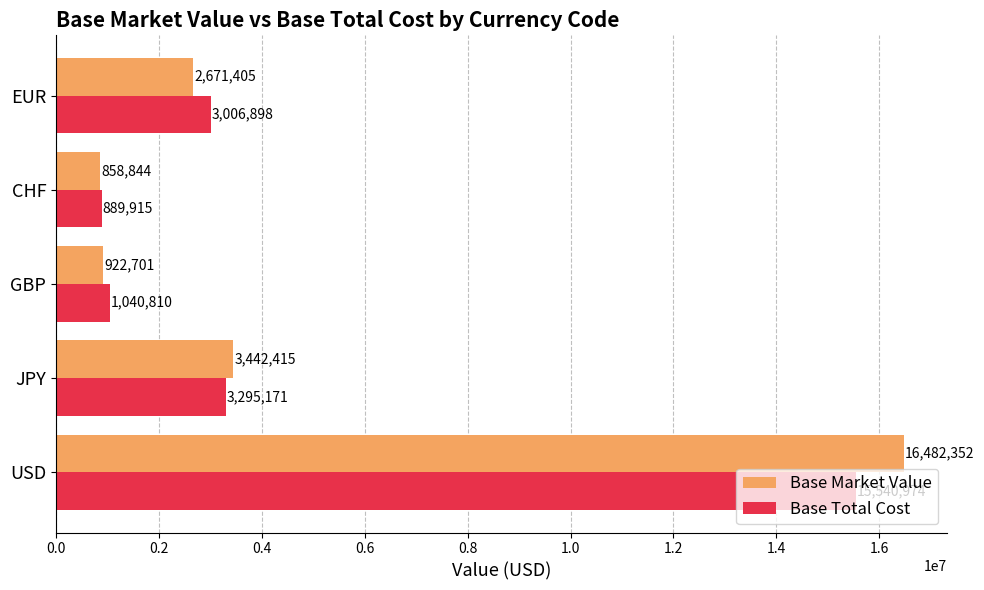

Which series has the largest total across all categories?

Base Market Value